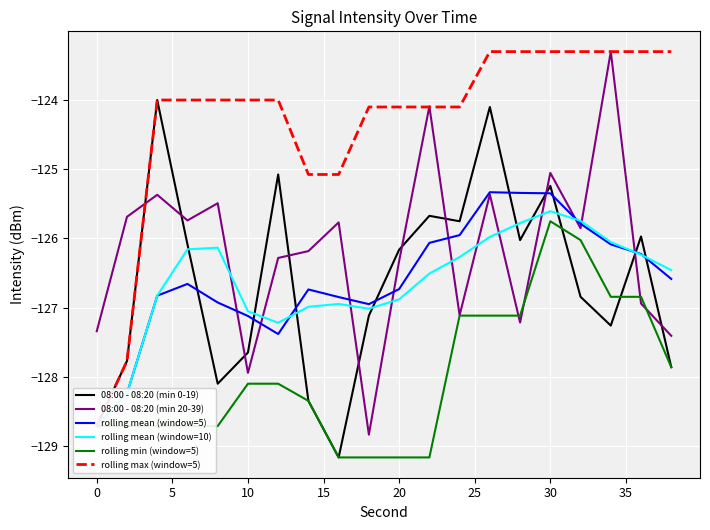

What is the highest value of the 08:00 - 08:20 (min 0-19) series?

-124.0